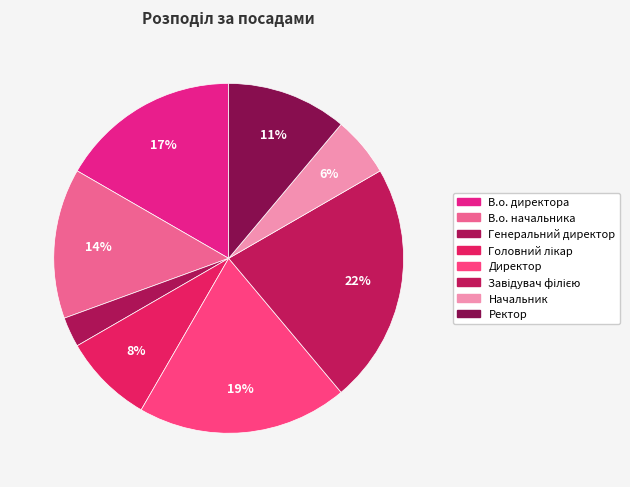

To the nearest percent, what is the combined percentage of Начальник and Директор?

25%